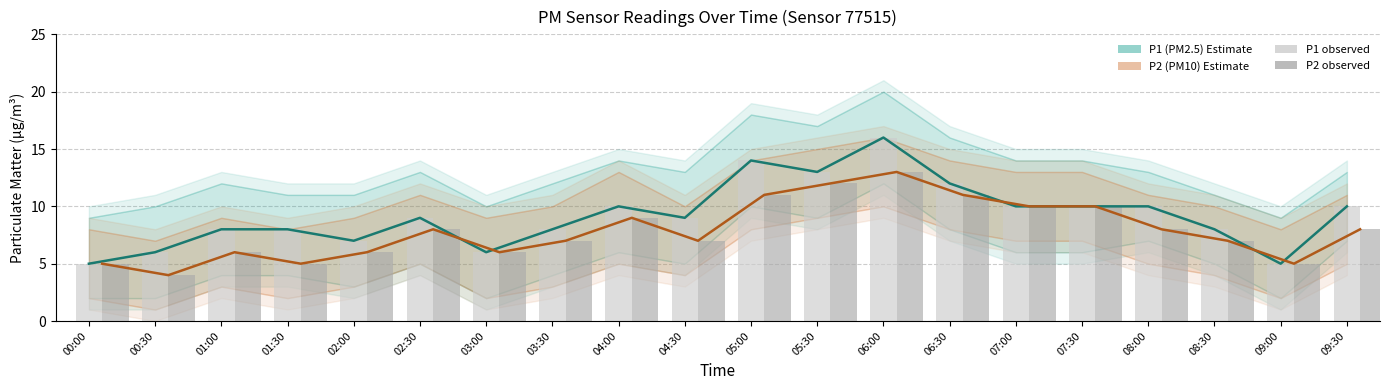

What is the difference between the maximum and second lowest values in the P2 (PM10) series?

8